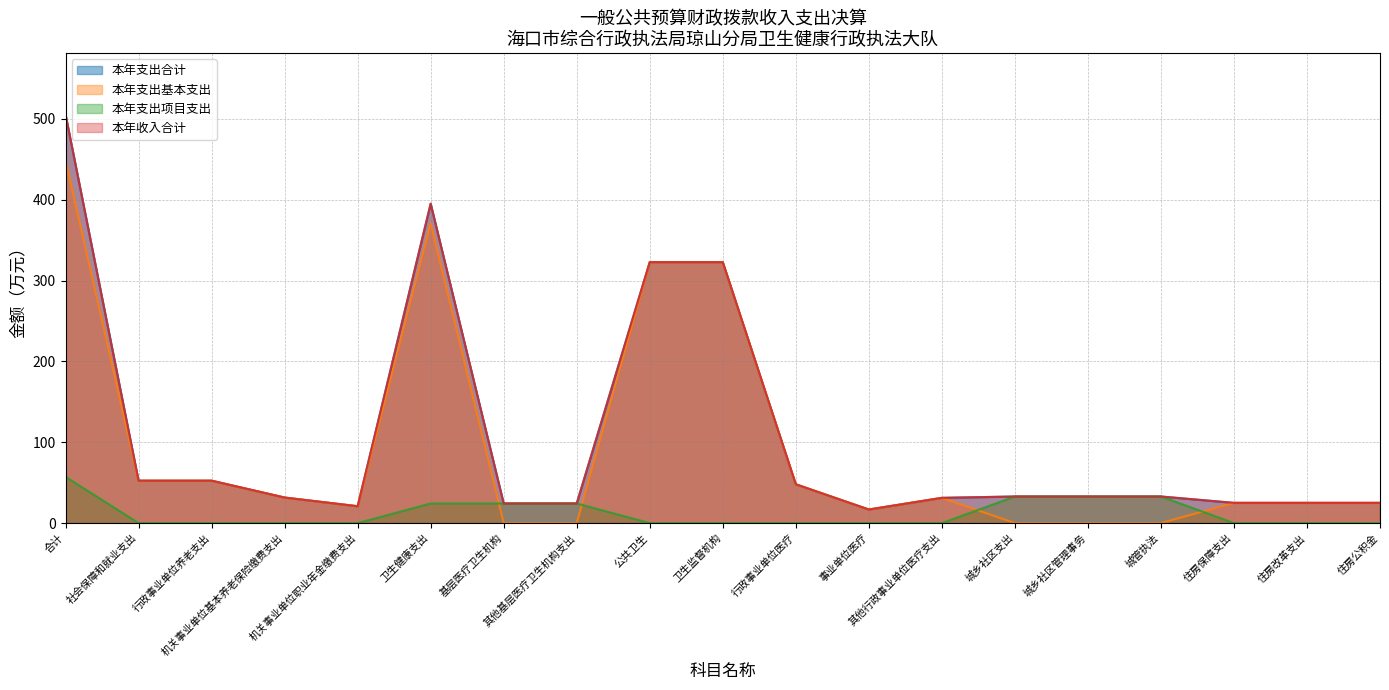

List the series in order of their peak value, highest first.

本年支出合计, 本年收入合计, 本年支出基本支出, 本年支出项目支出